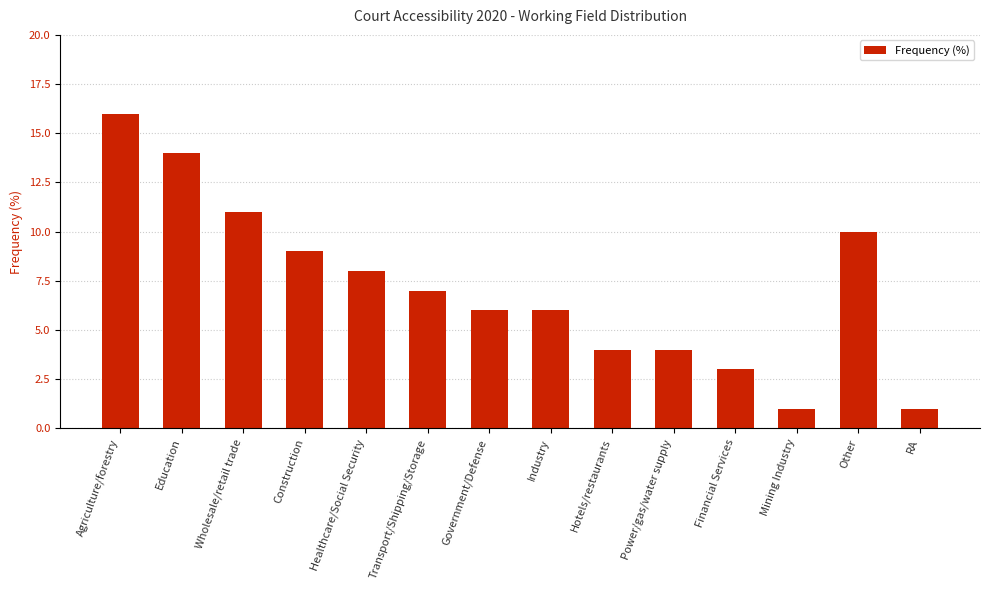

Count the number of categories in the chart.

14